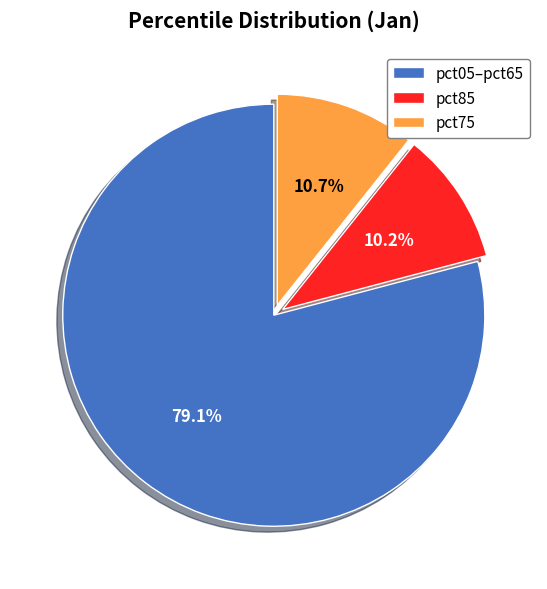

How many segments does this pie chart have?

3